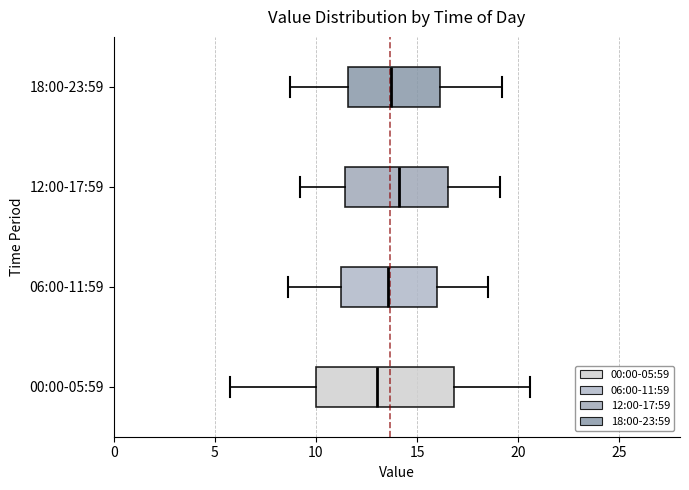

Reading bottom to top, transcribe this box plot: for each box, give where its median line is, the range the box spans, and where its two whiskers end, as read against the x-axis. The values are not printed on the chart, so give them approximately, as read against the axis.

00:00-05:59: median 13.0, box 10.0 to 17.0, whiskers 5.5 to 20.5
06:00-11:59: median 13.5, box 11.5 to 16.0, whiskers 8.5 to 18.5
12:00-17:59: median 14.0, box 11.5 to 16.5, whiskers 9.0 to 19.0
18:00-23:59: median 13.5, box 11.5 to 16.0, whiskers 8.5 to 19.0